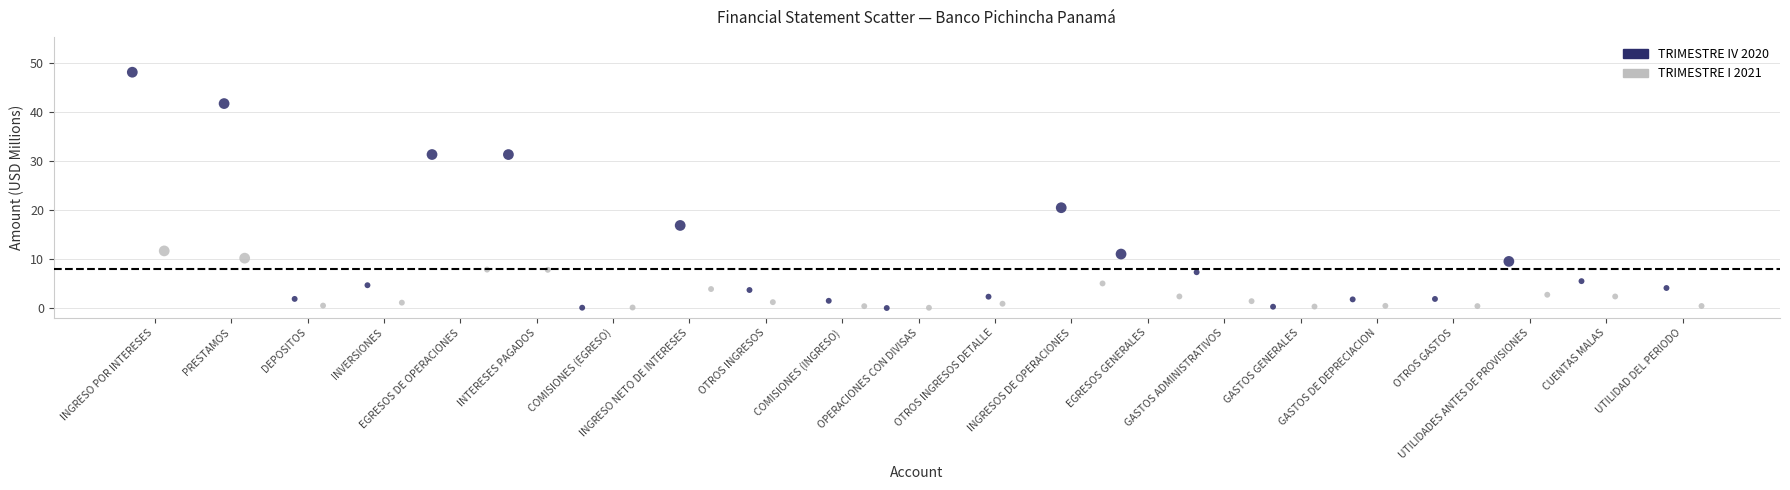

Which series has the largest Y range (max minus min)?

TRIMESTRE IV 2020